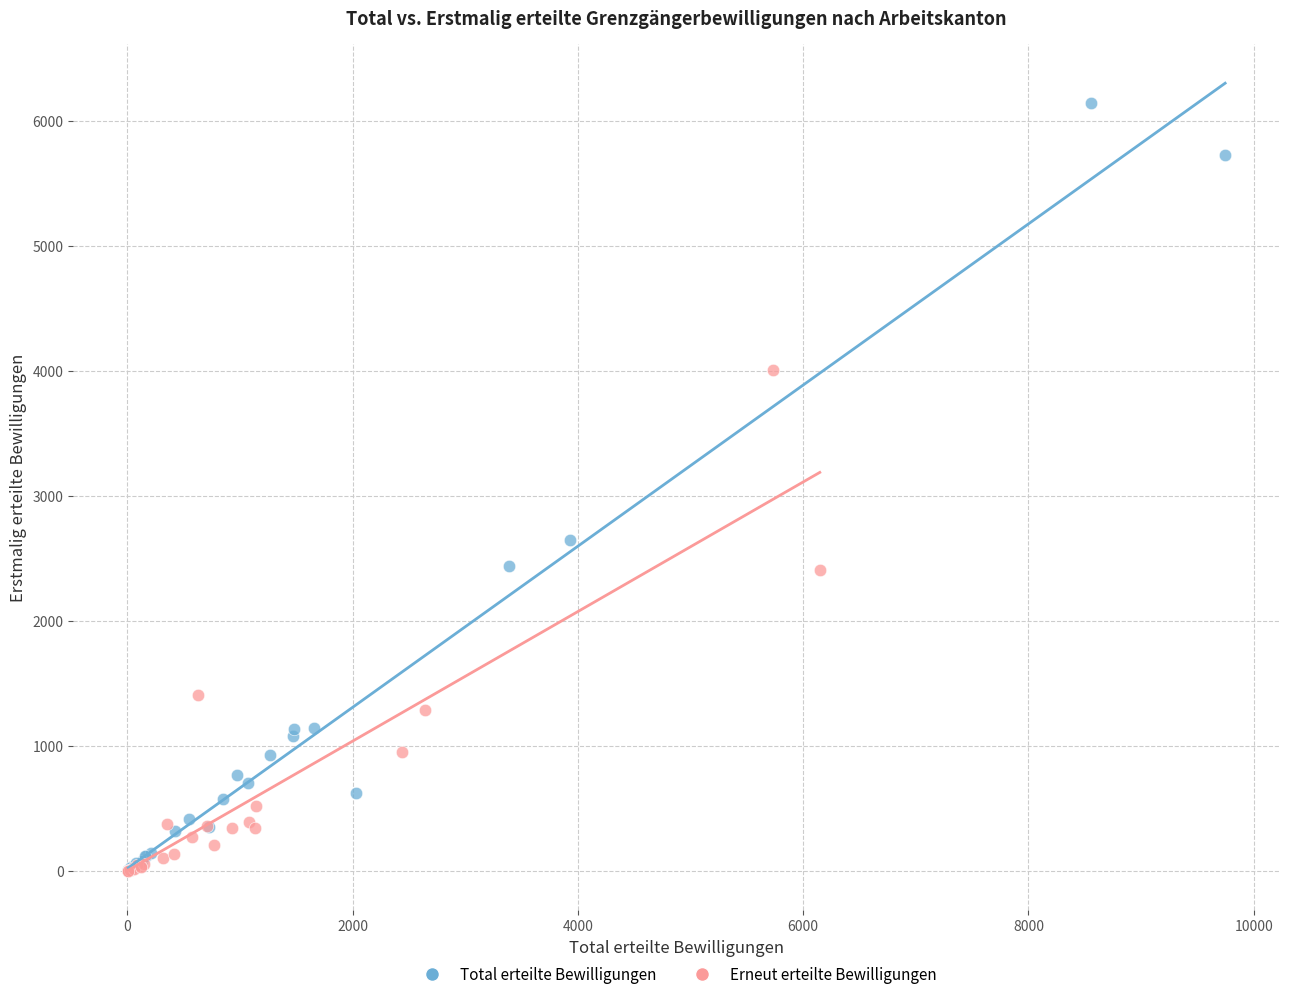

Which series contains the highest Y value?

Total erteilte Bewilligungen